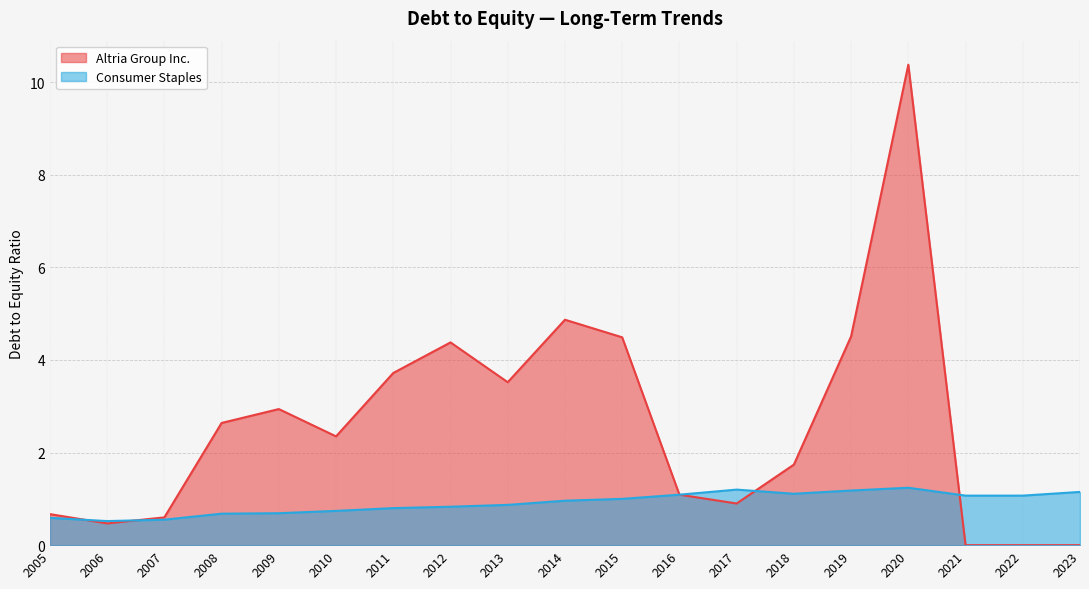

Rank the categories by Altria Group Inc. value from lowest to highest.

2023, 2022, 2021, 2006, 2007, 2005, 2017, 2016, 2018, 2010, 2008, 2009, 2013, 2011, 2012, 2015, 2019, 2014, 2020